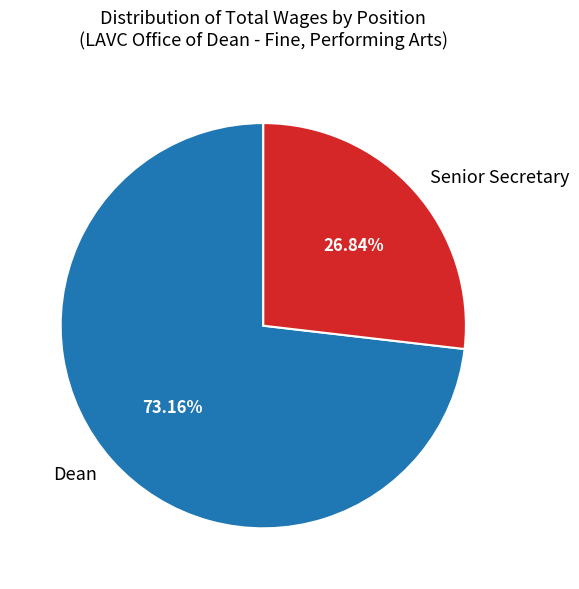

What is the ratio of the value at Dean to the value at Senior Secretary?

2.7